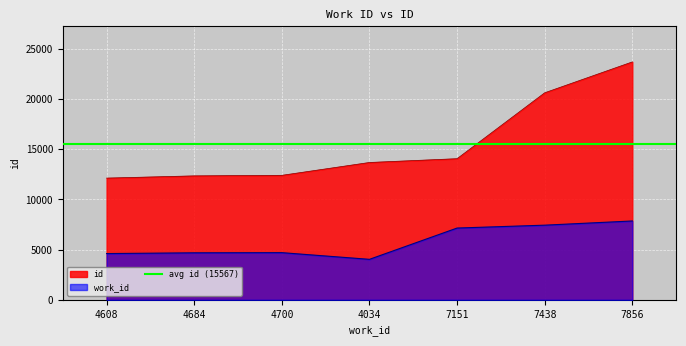

What is the minimum value for id?

12129